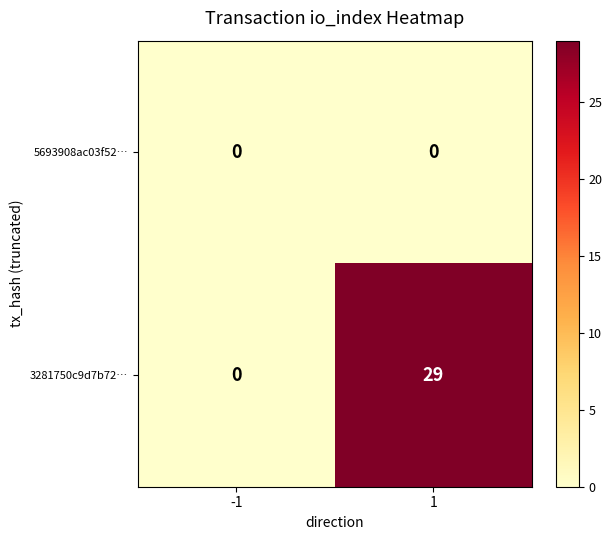

True or false: 5693908ac03f52… has a value of 0 at 1.

True